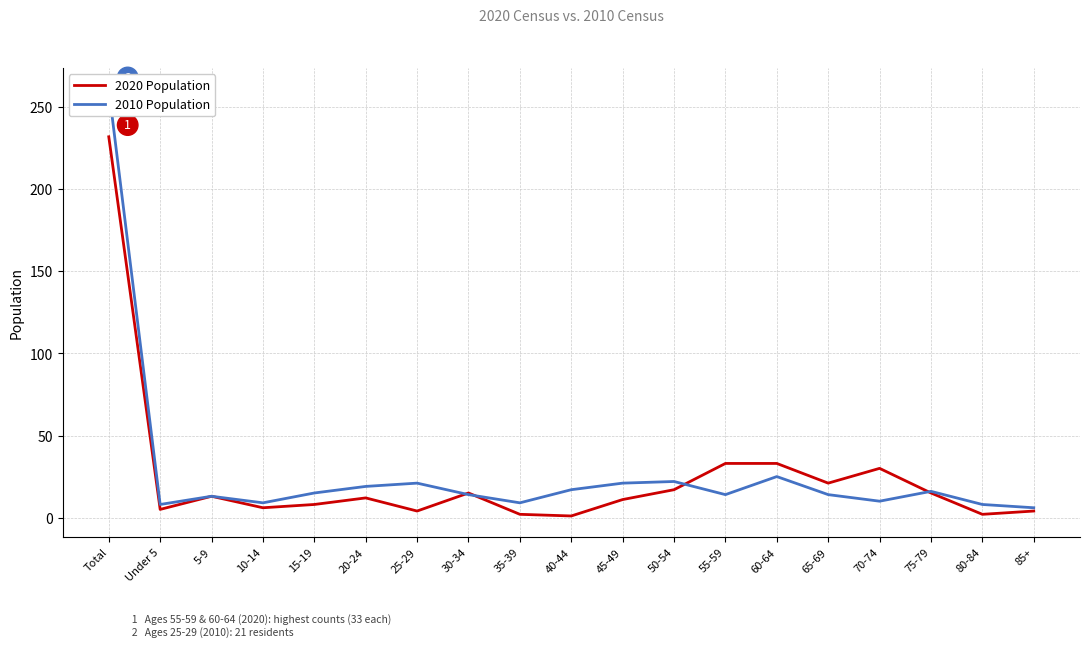

At which label does 2020 Population reach its peak?

Total